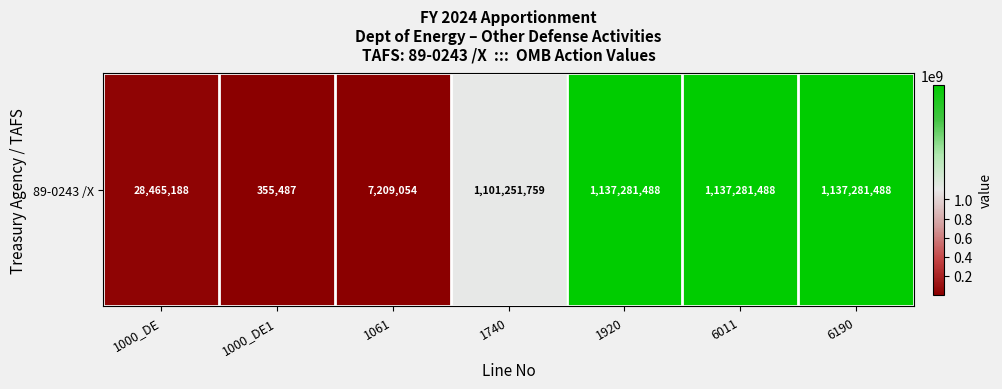

At which label is the value closest to 568818487?

1740